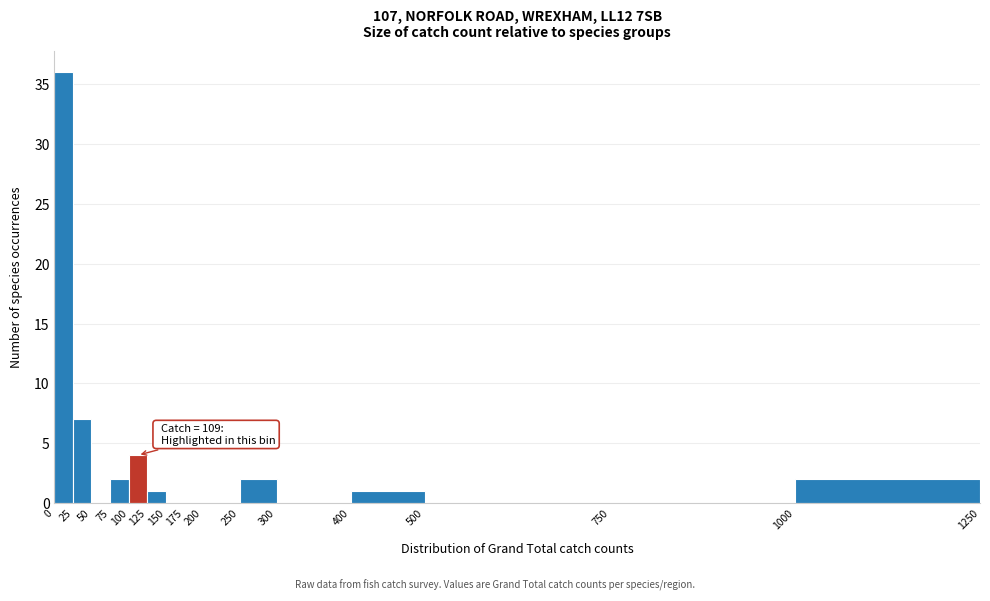

Over which range of the x-axis is the bar tallest?

0 to 25